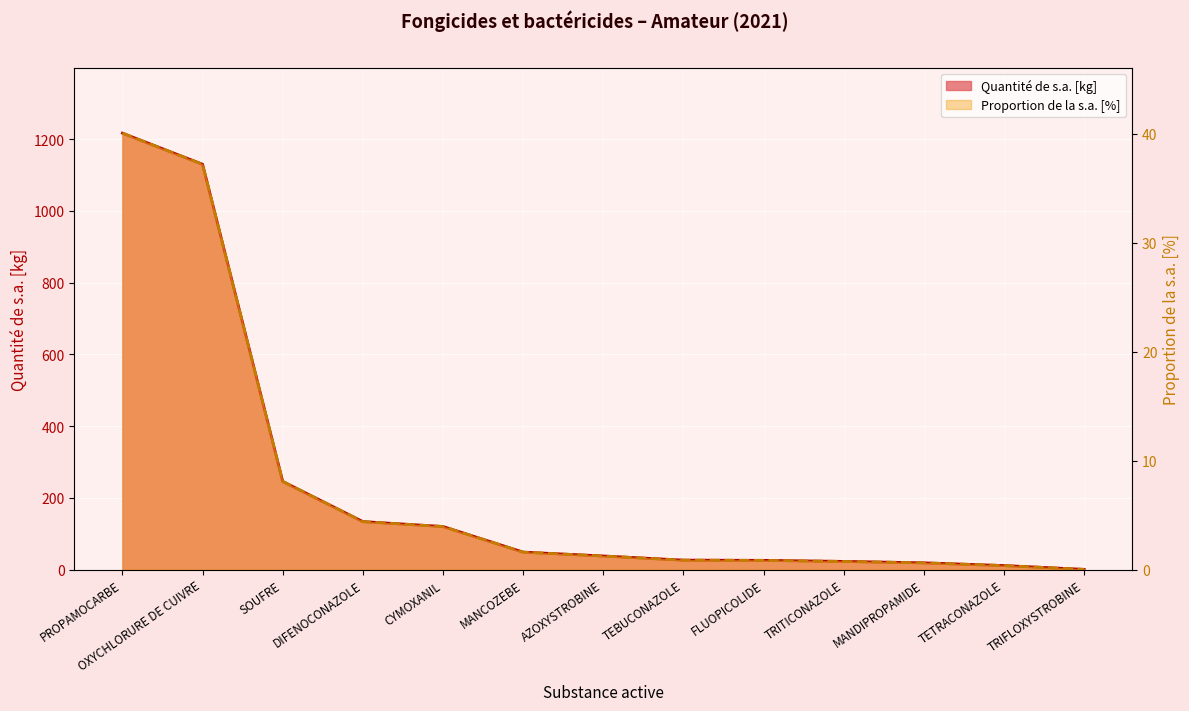

At which label is Proportion de la s.a. [%] (line) closest to 20?

SOUFRE